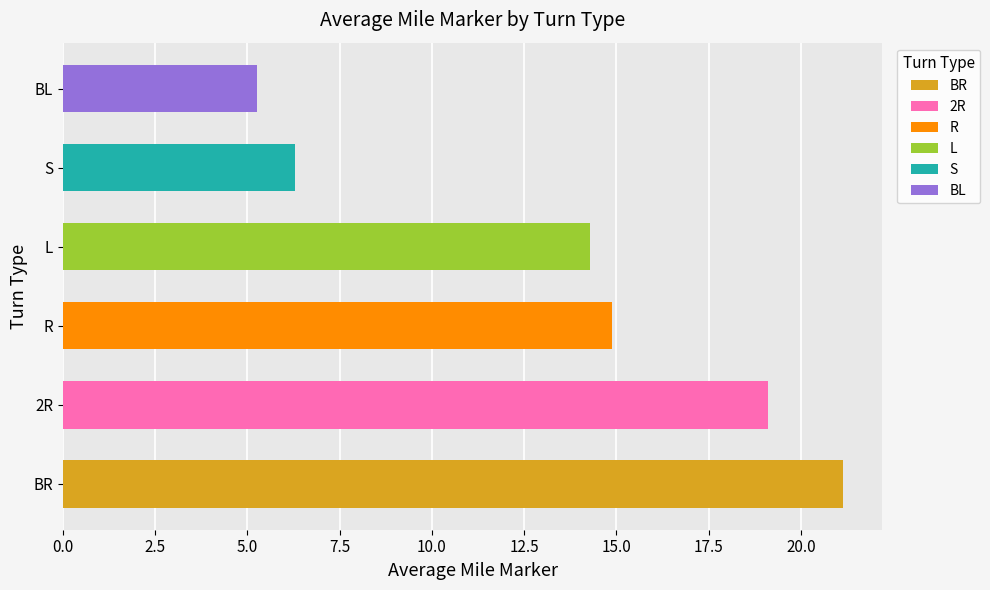

What is the difference between the maximum and minimum values?

15.9